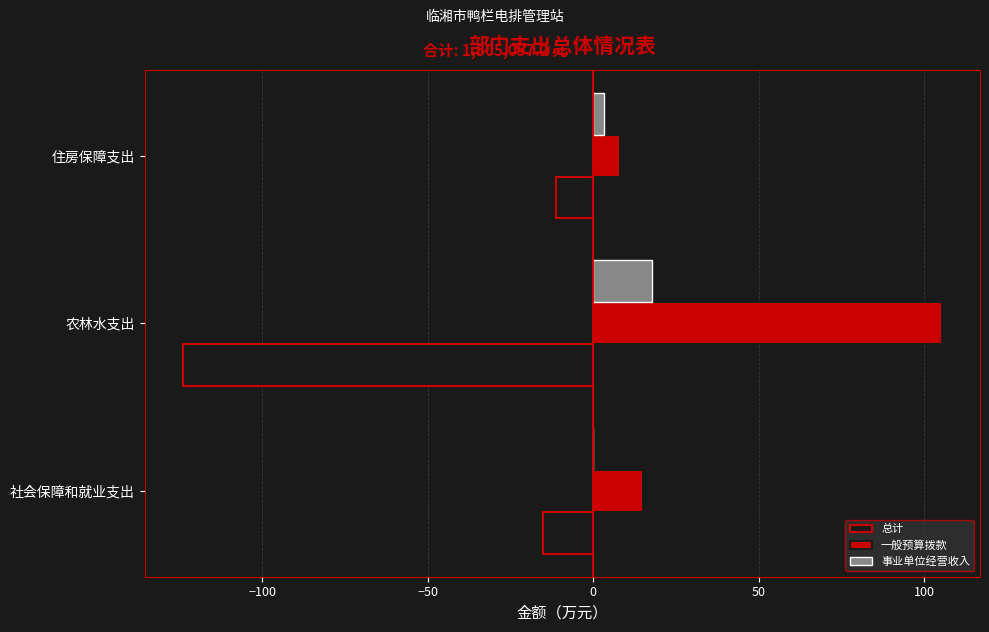

Which series has the largest total across all categories?

一般预算拨款